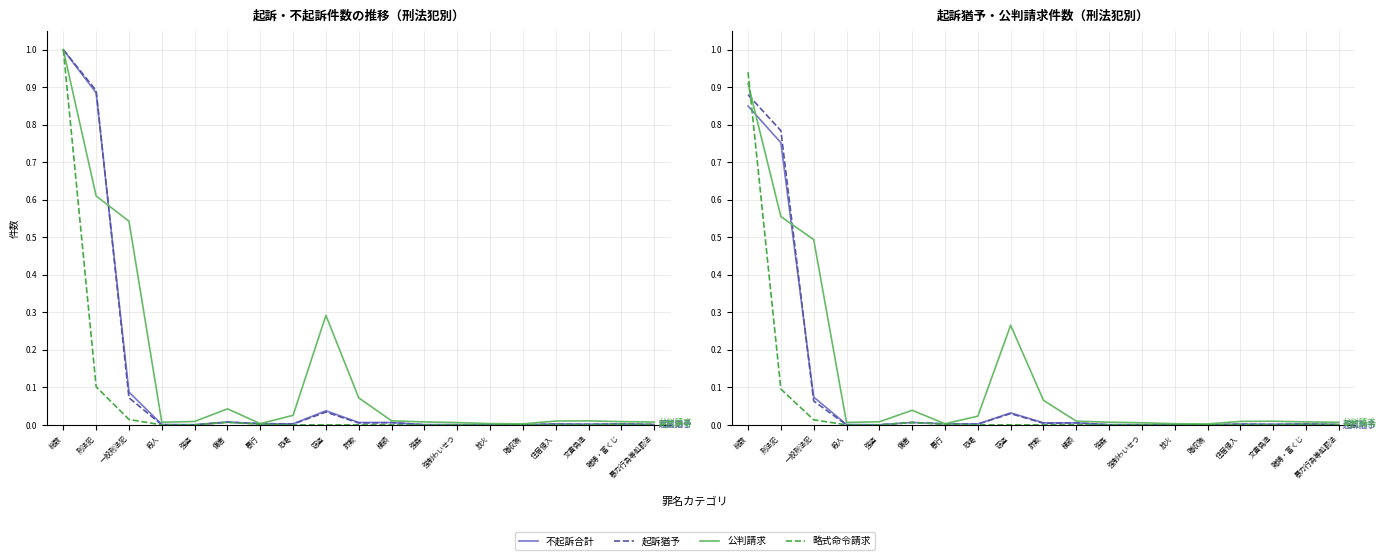

True or false: 不起訴合計 has a value of 0.0 at 横領.

False